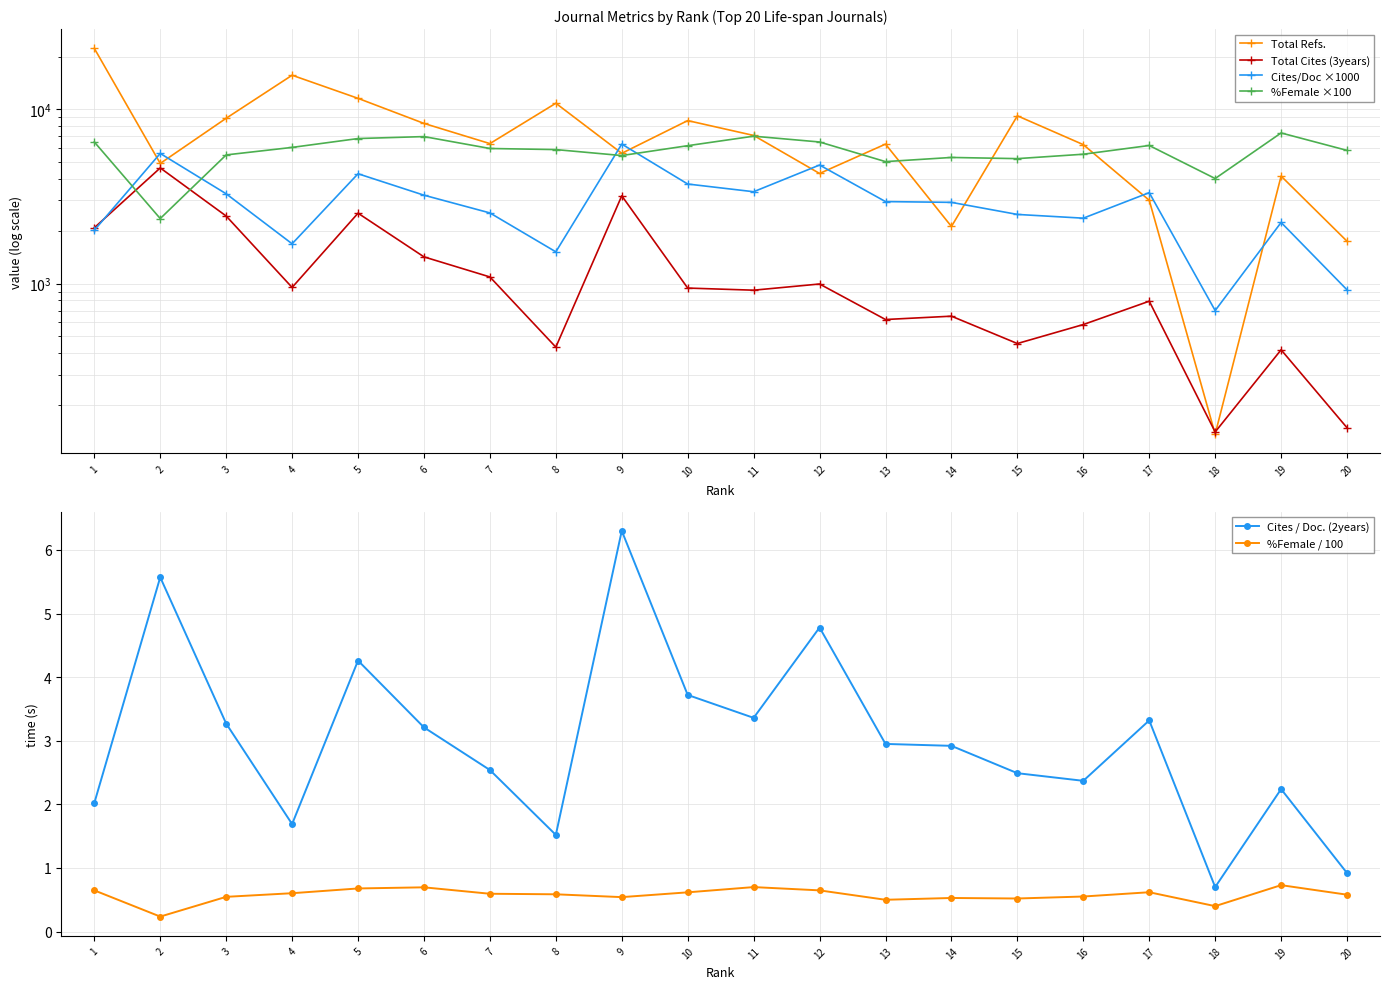

The Cites / Doc. (2years) series shows 3.2 at 6. True or false?

True